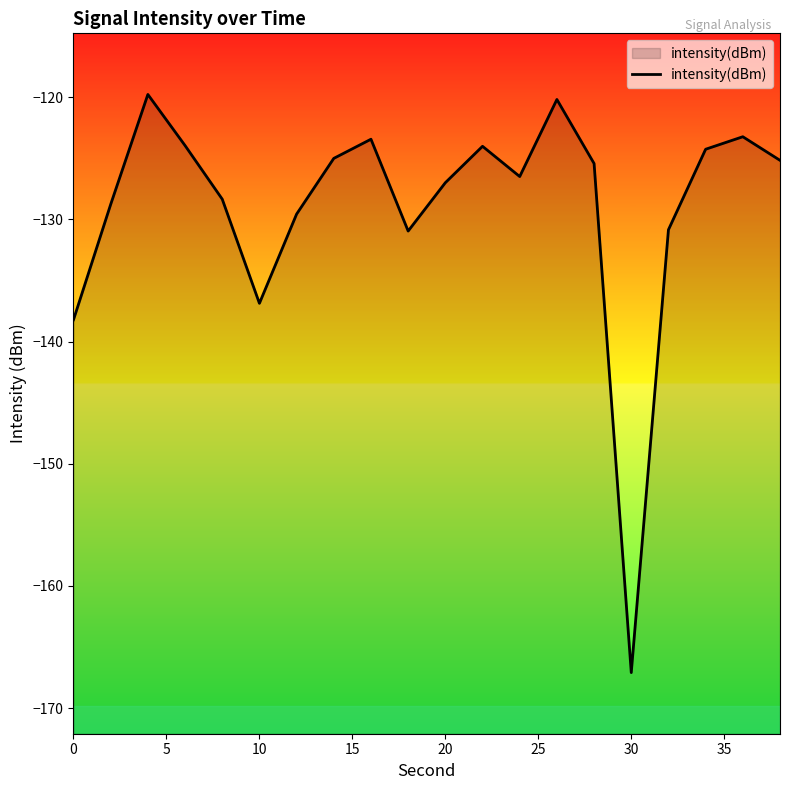

At which category does the chart reach its minimum across all series?

30